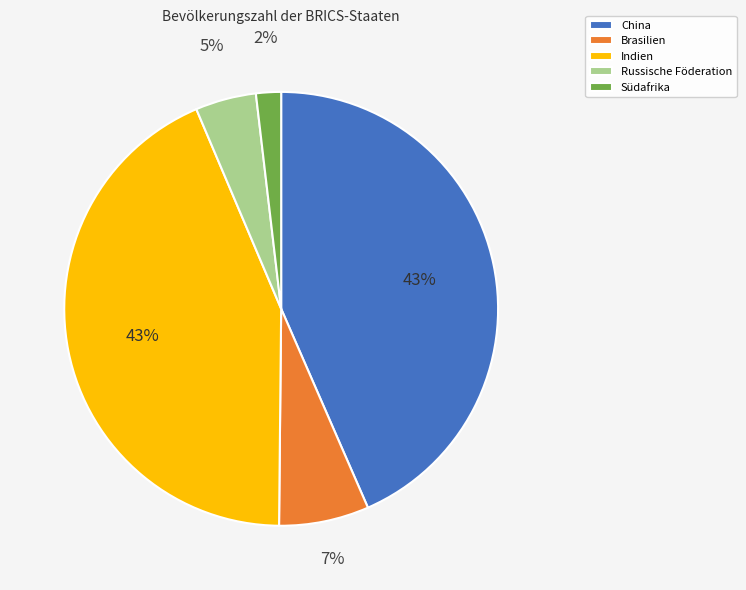

Which has a higher value, Brasilien or Südafrika?

Brasilien